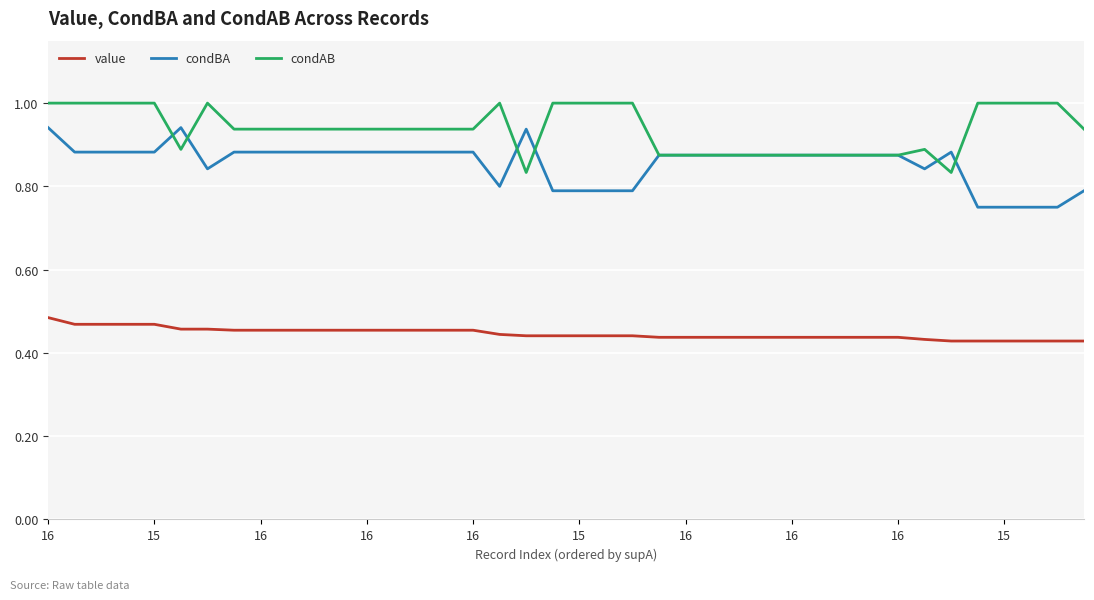

True or false: value and condAB intersect in this chart.

False